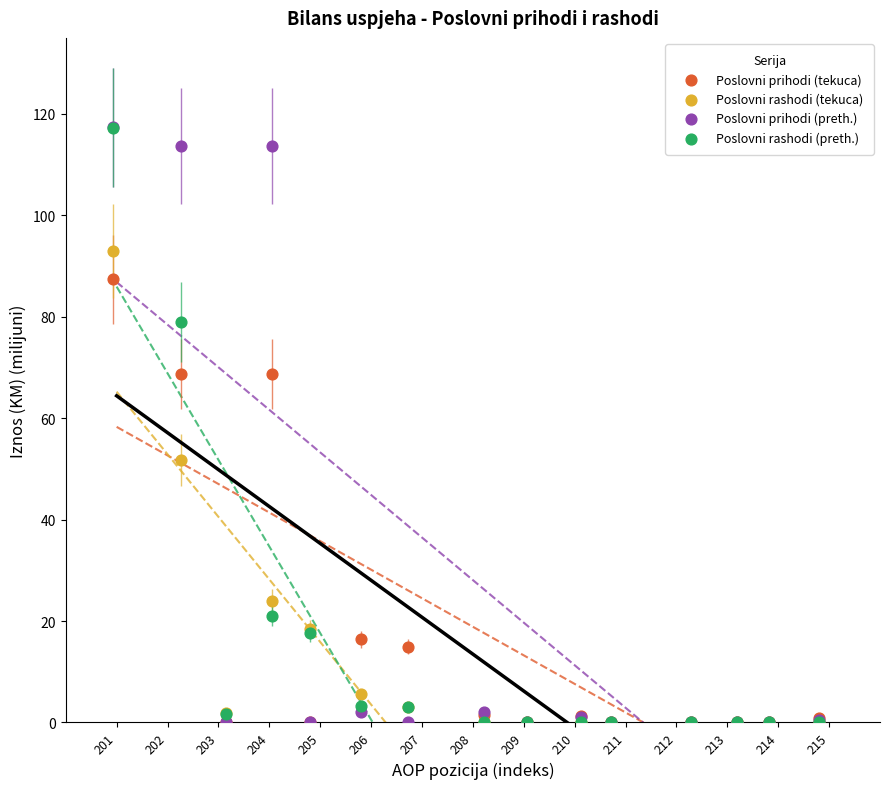

In the Poslovni prihodi (tekuca) series, what Y value is closest to 43?

68.8